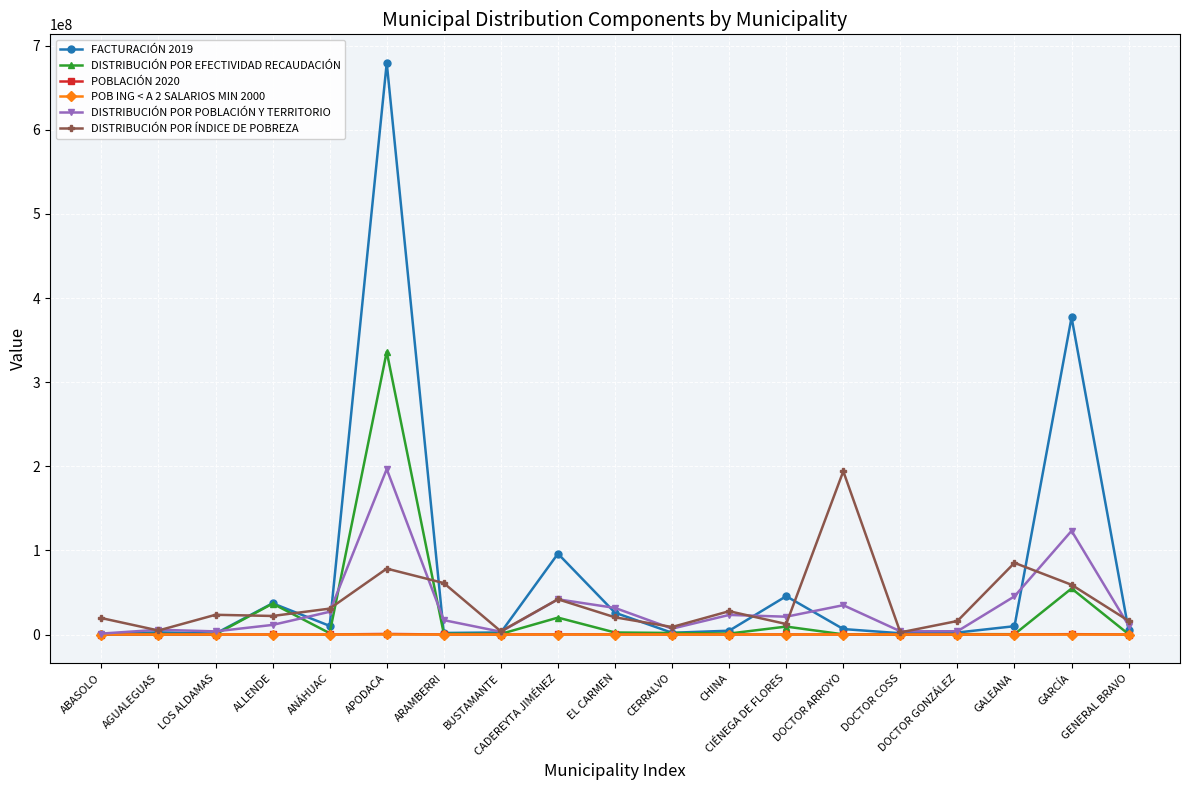

What are all the series names shown in the legend?

FACTURACIÓN 2019, DISTRIBUCIÓN POR EFECTIVIDAD RECAUDACIÓN, POBLACIÓN 2020, POB ING < A 2 SALARIOS MIN 2000, DISTRIBUCIÓN POR POBLACIÓN Y TERRITORIO, DISTRIBUCIÓN POR ÍNDICE DE POBREZA